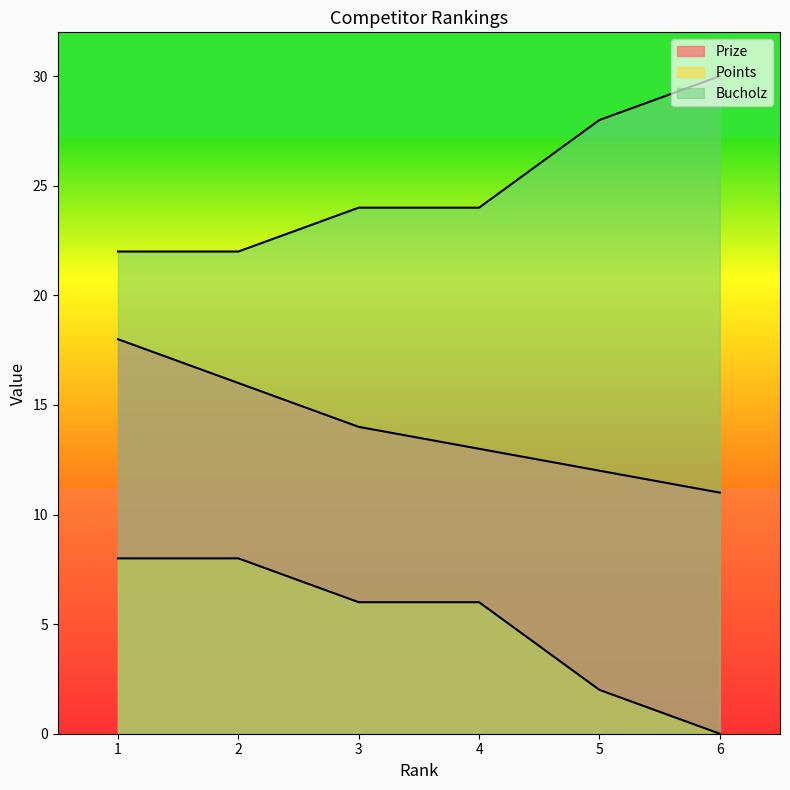

List the series in order of their peak value, highest first.

Bucholz, Prize, Points